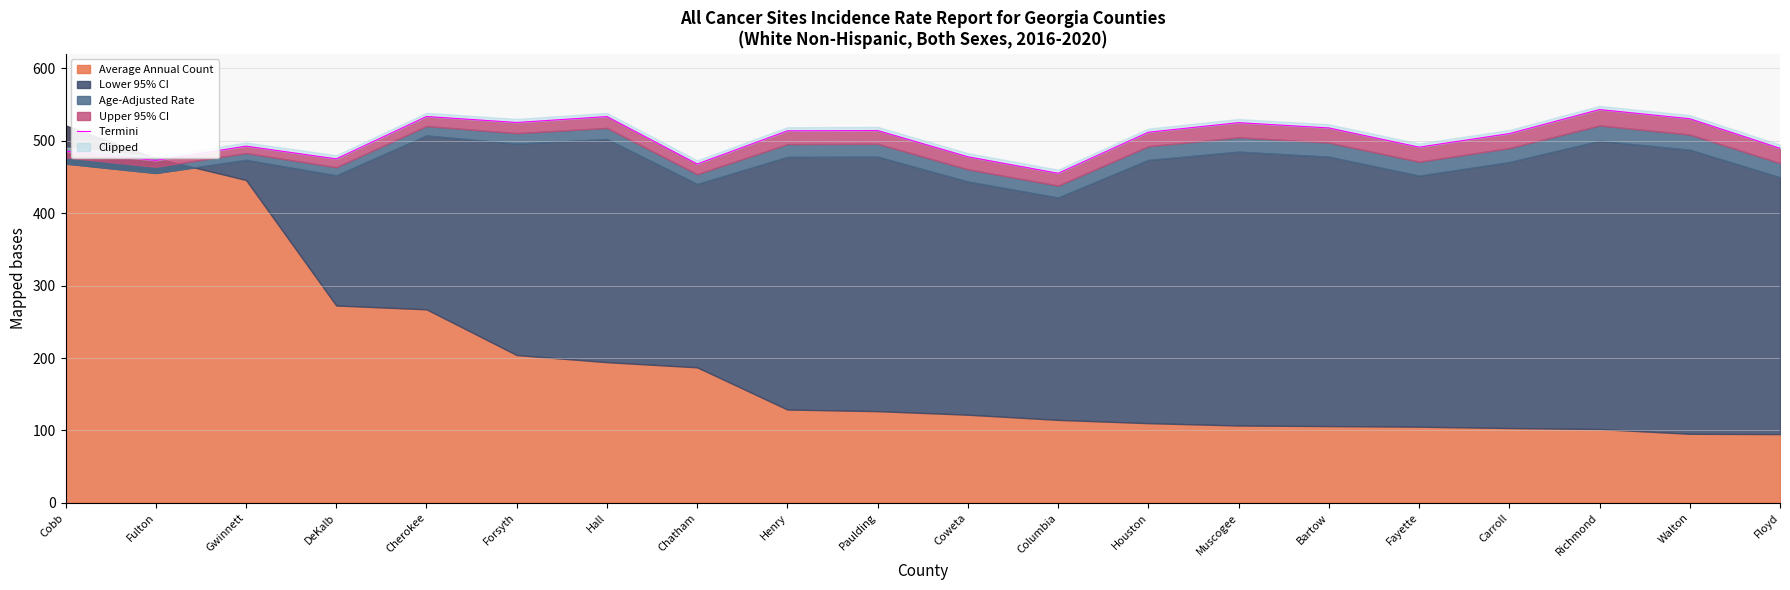

What is the minimum value shown in the chart?

455.0